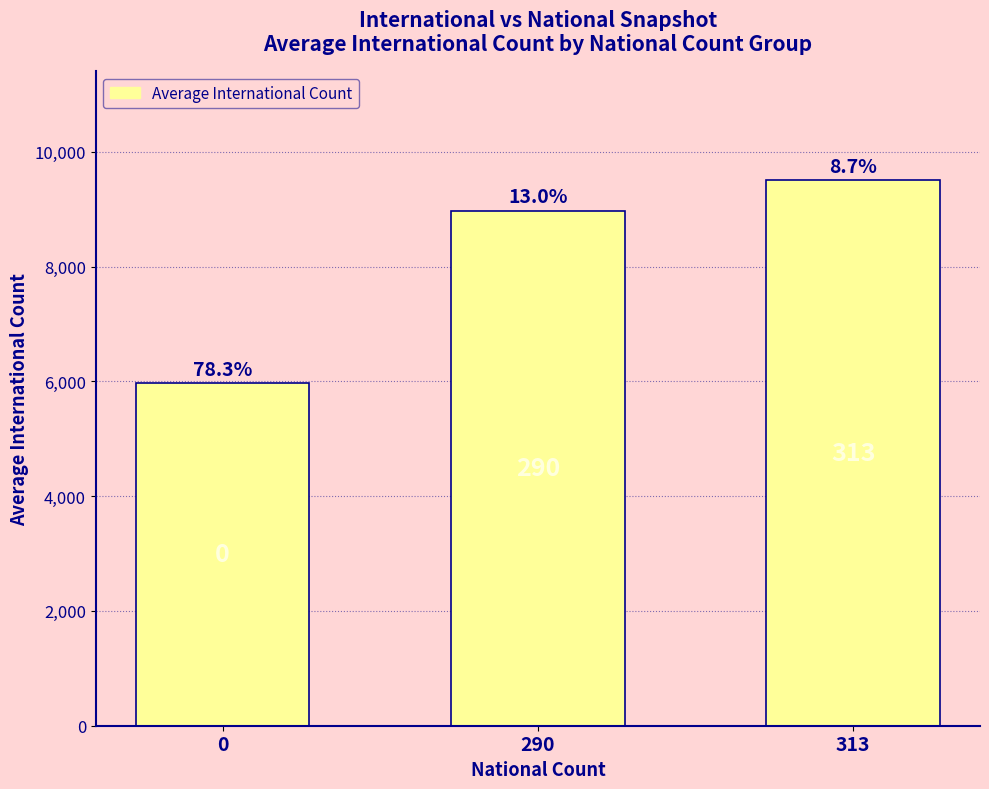

What is the average value?

8149